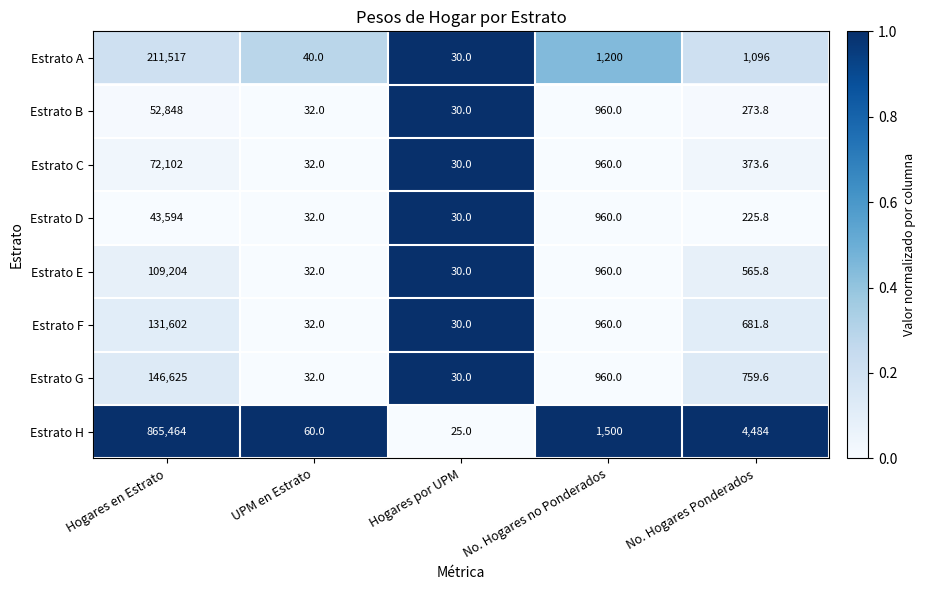

Between Hogares en Estrato and UPM en Estrato, which series saw the biggest shift?

Estrato H